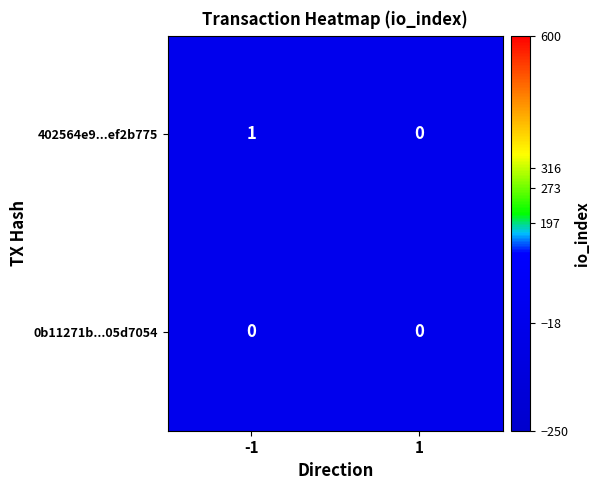

Which series has the largest total across all categories?

402564e9...ef2b775